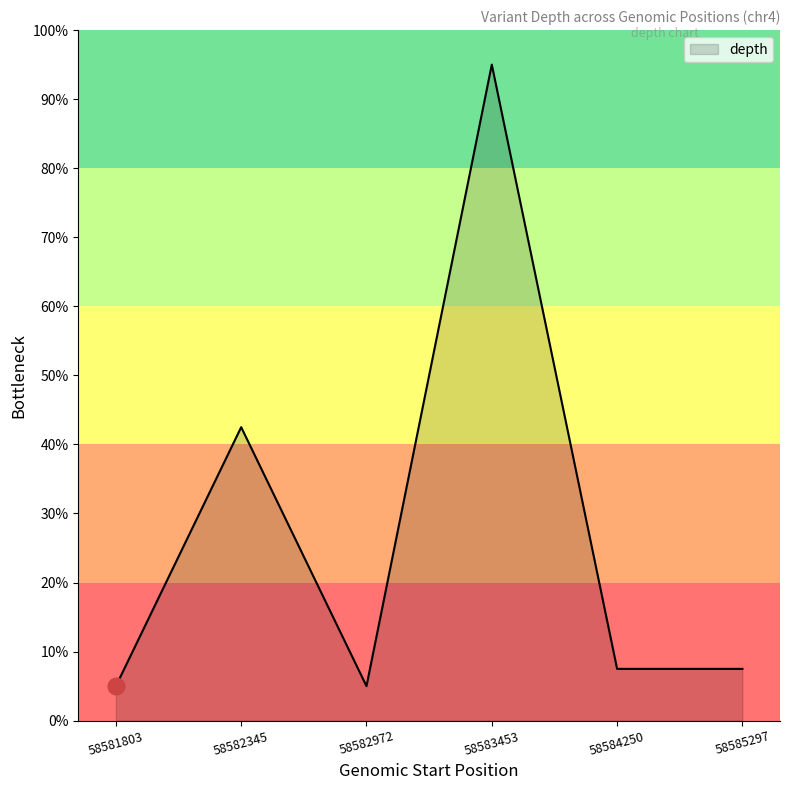

True or false: the data shows 7.5 at 58584250.

True